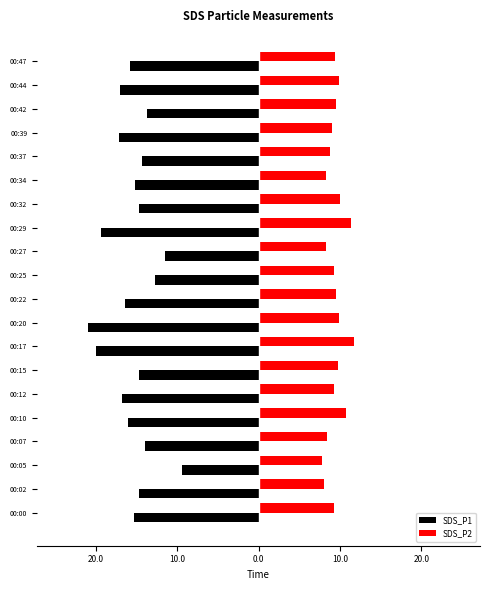

What is the difference between the maximum and minimum values in the SDS_P1 series?

11.5